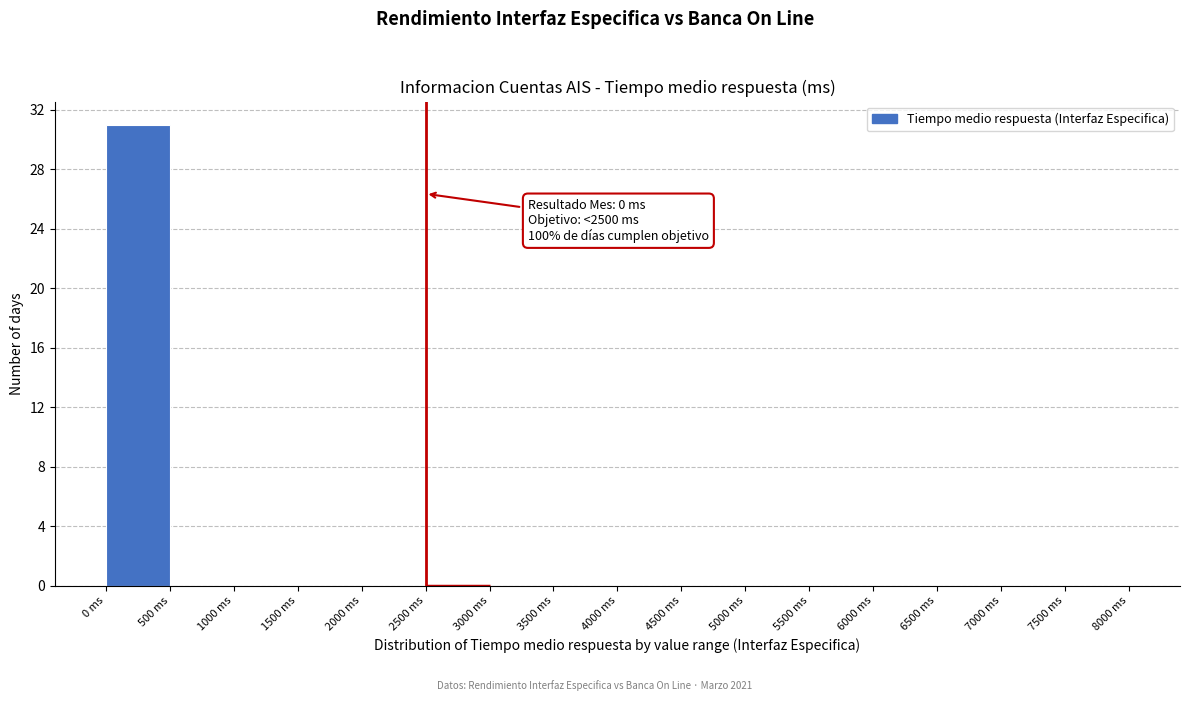

Which range on the x-axis has the tallest bar?

0 to 500